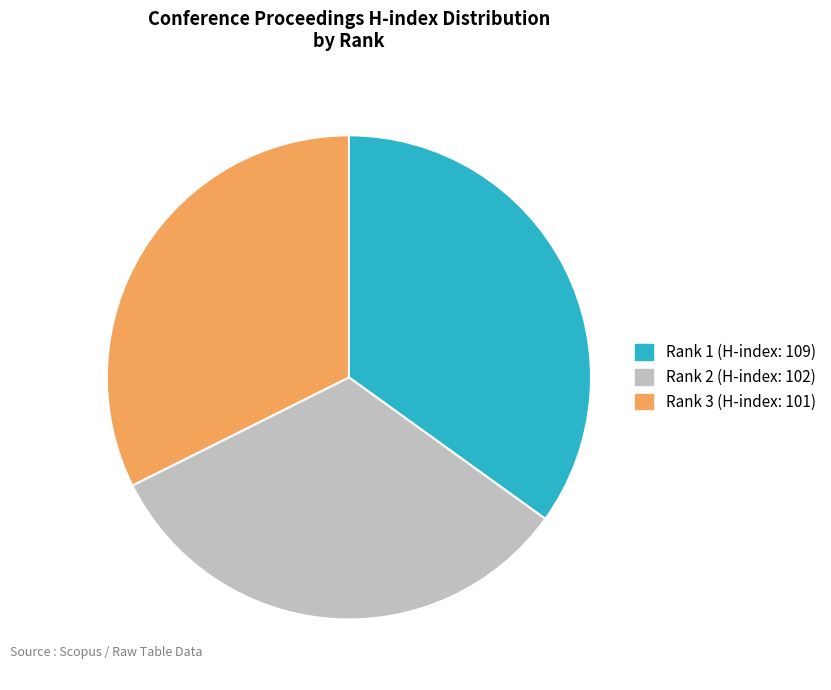

Is Rank 2 (H-index: 102) the majority of the pie?

No